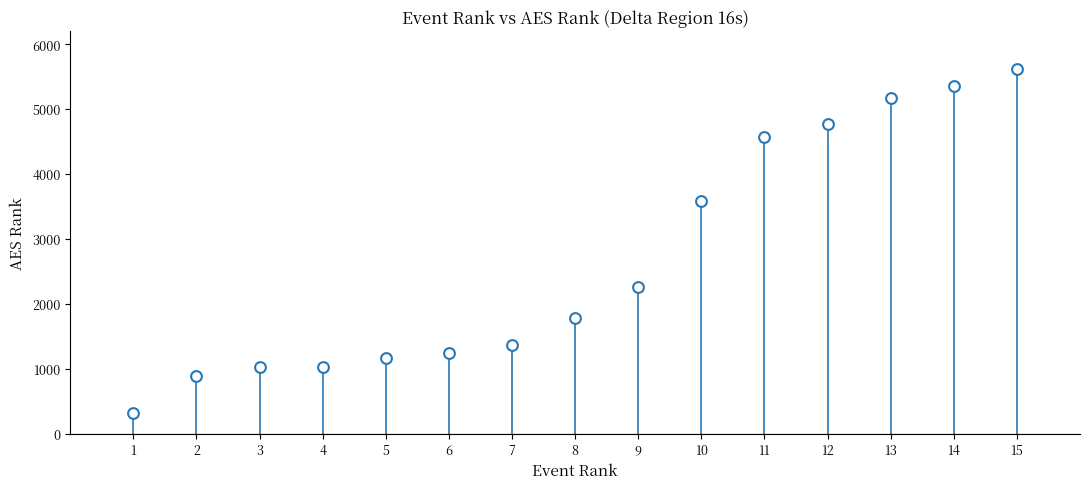

What Y value in the scatter plot is closest to 2969?

3586